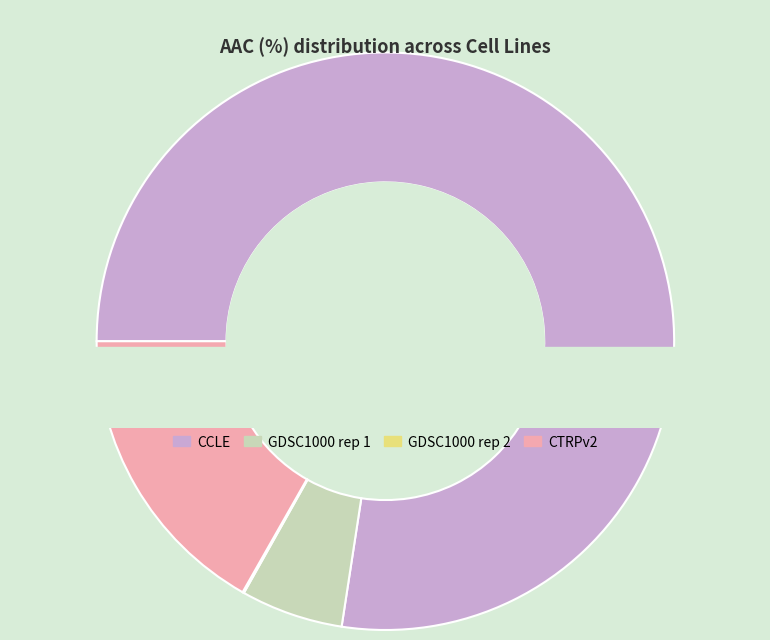

Which has a higher value, GDSC1000 rep 1 or CTRPv2?

CTRPv2